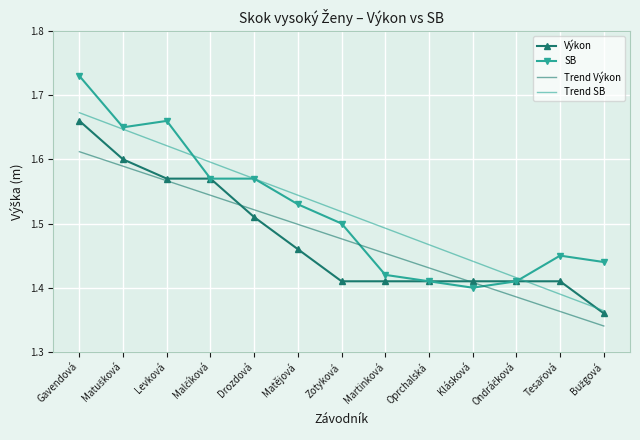

At which label is Výkon closest to 1?

Bužgová